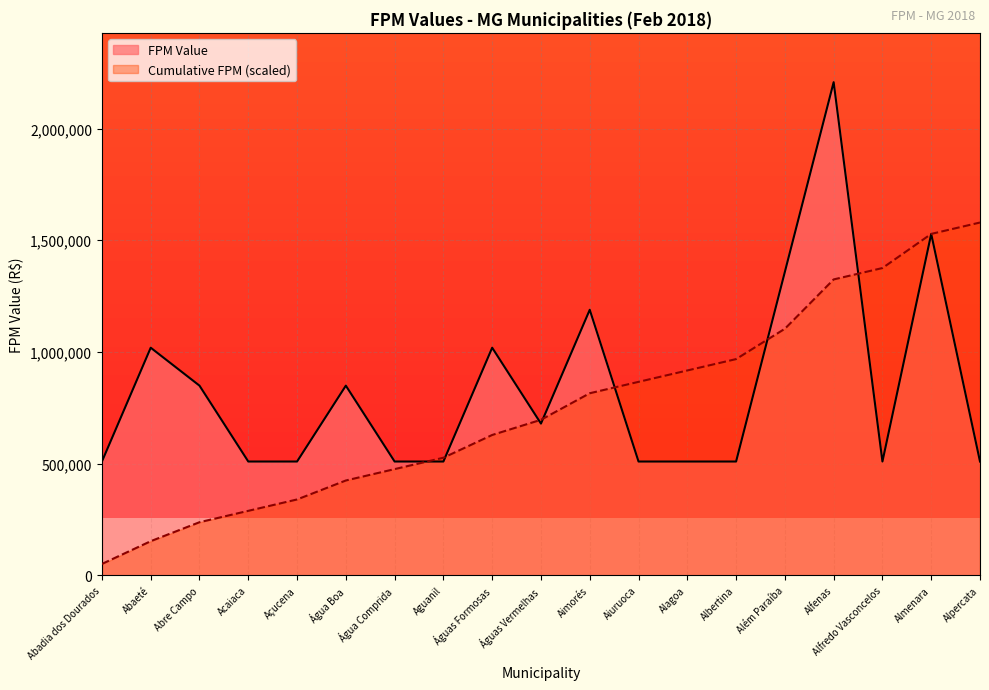

Is the value of FPM Value at Almenara greater than the value of Cumulative FPM at Água Comprida?

Yes